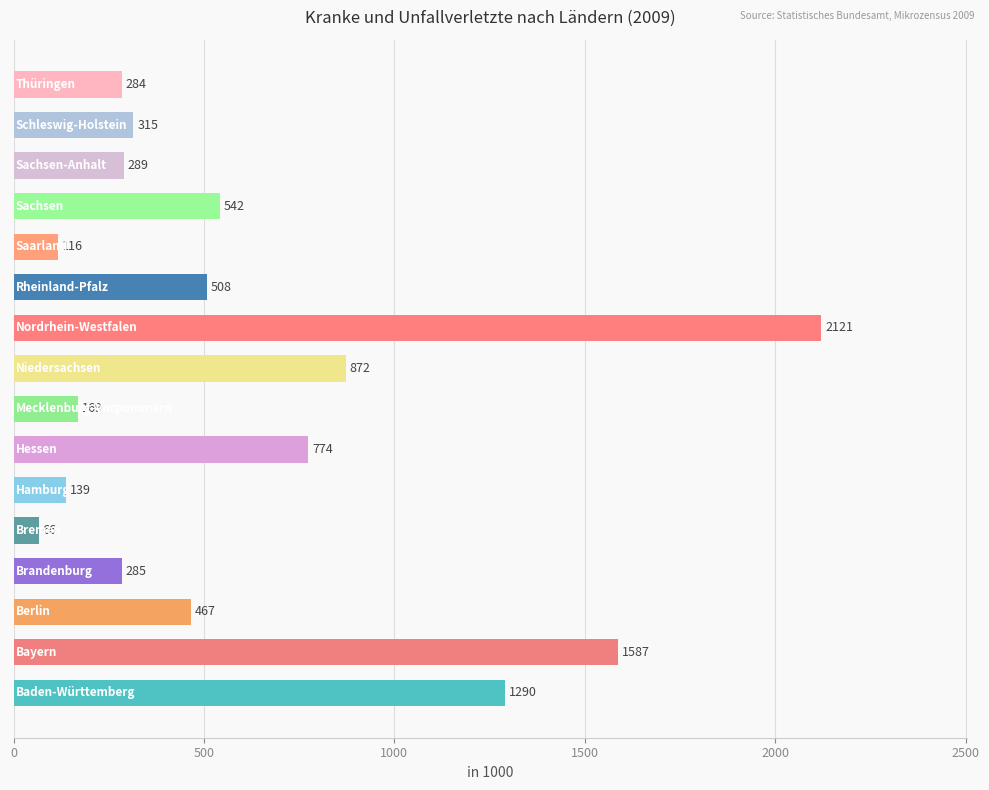

Reading bottom to top, extract all data points from this chart.

1290	1587	467	285	66	139	774	169	872	2121	508	116	542	289	315	284